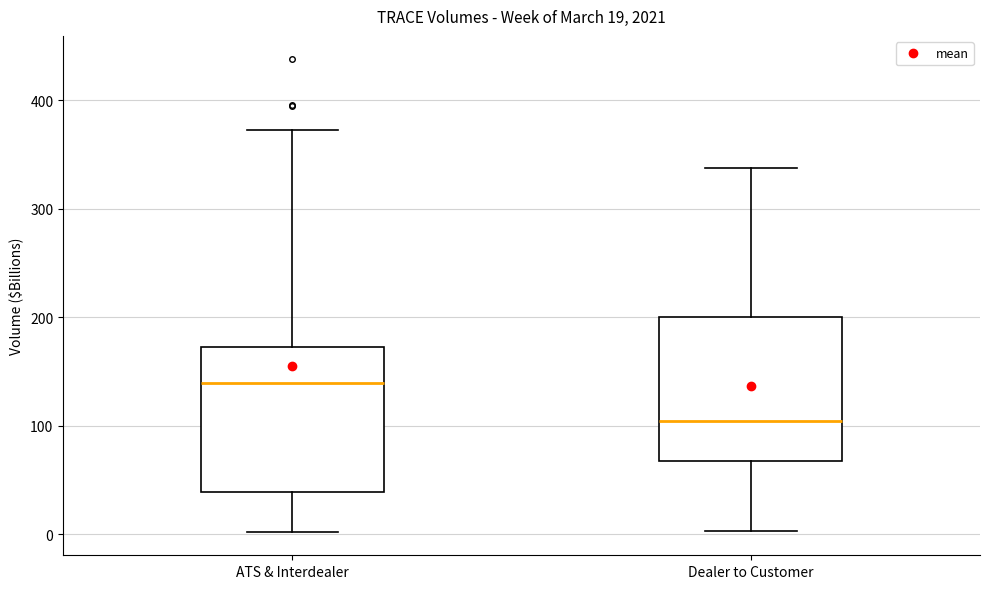

Which box has the highest median line?

ATS & Interdealer